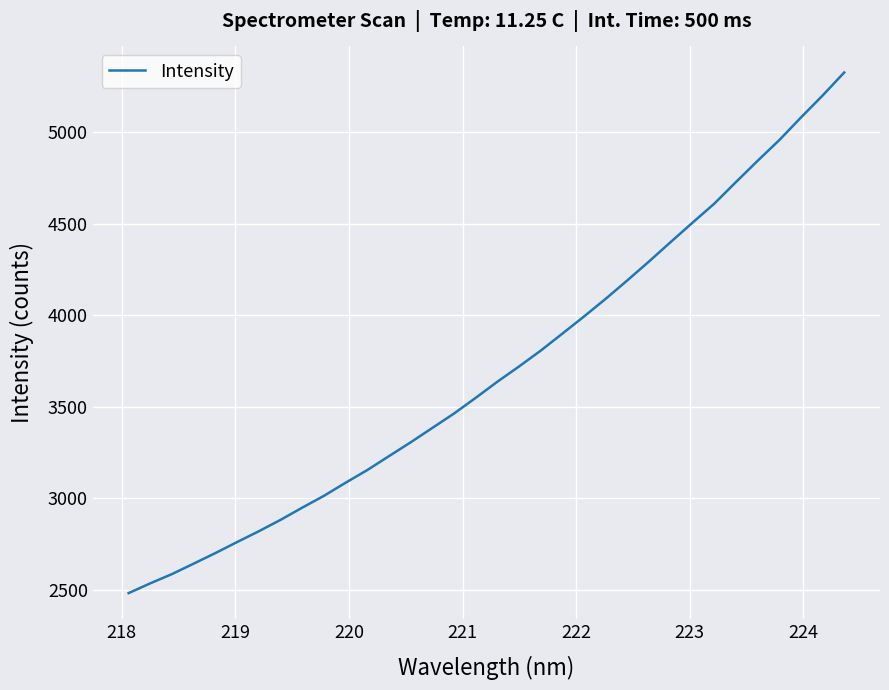

What is the greatest value displayed?

5327.3